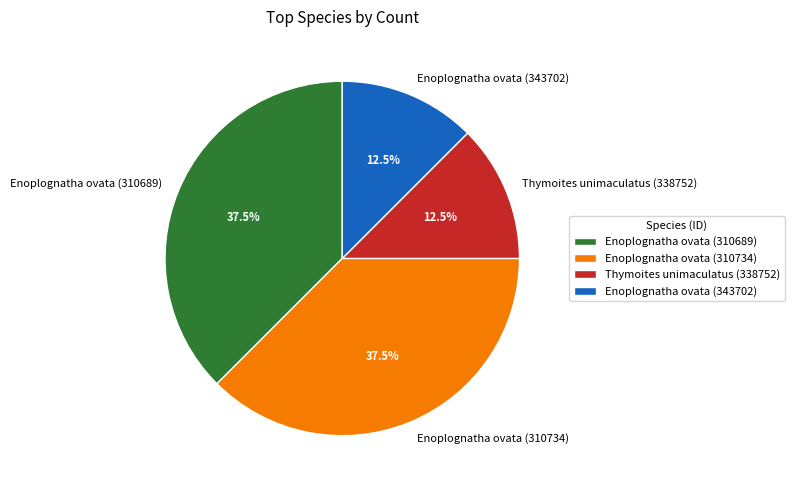

How much of the chart is everything except Enoplognatha ovata (343702)?

87.5%